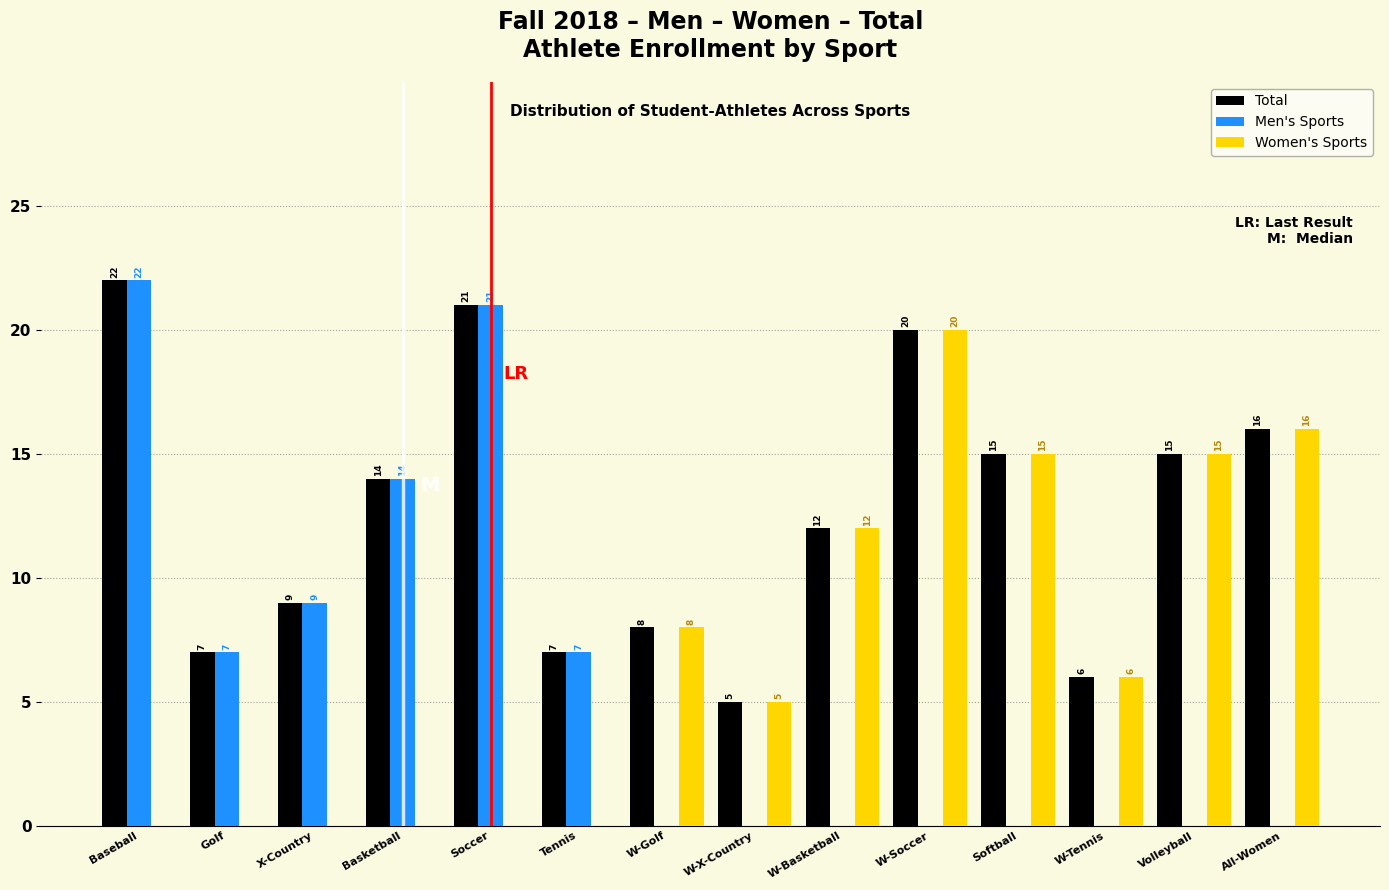

Reading left to right, what are all the values shown in this chart?

Total: Baseball=22	Golf=7	X-Country=9	Basketball=14	Soccer=21	Tennis=7	W-Golf=8	W-X-Country=5	W-Basketball=12	W-Soccer=20	Softball=15	W-Tennis=6	Volleyball=15	All-Women=16
Men's Sports: Baseball=22	Golf=7	X-Country=9	Basketball=14	Soccer=21	Tennis=7	W-Golf=0	W-X-Country=0	W-Basketball=0	W-Soccer=0	Softball=0	W-Tennis=0	Volleyball=0	All-Women=0
Women's Sports: Baseball=0	Golf=0	X-Country=0	Basketball=0	Soccer=0	Tennis=0	W-Golf=8	W-X-Country=5	W-Basketball=12	W-Soccer=20	Softball=15	W-Tennis=6	Volleyball=15	All-Women=16